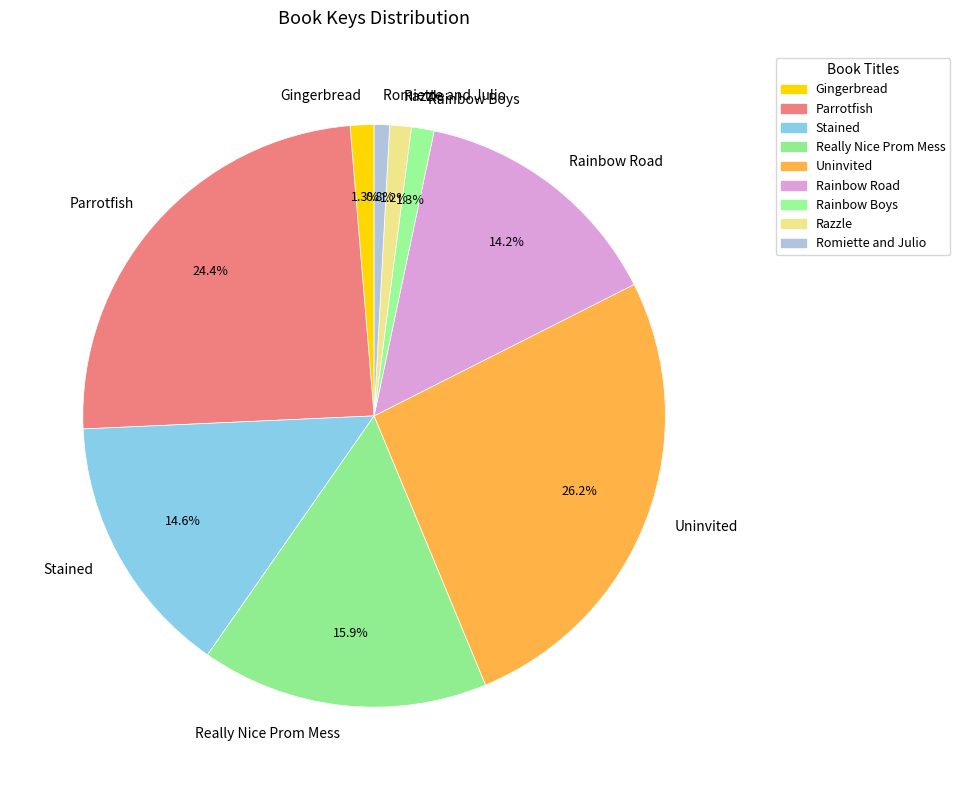

Which slice is the largest?

Uninvited